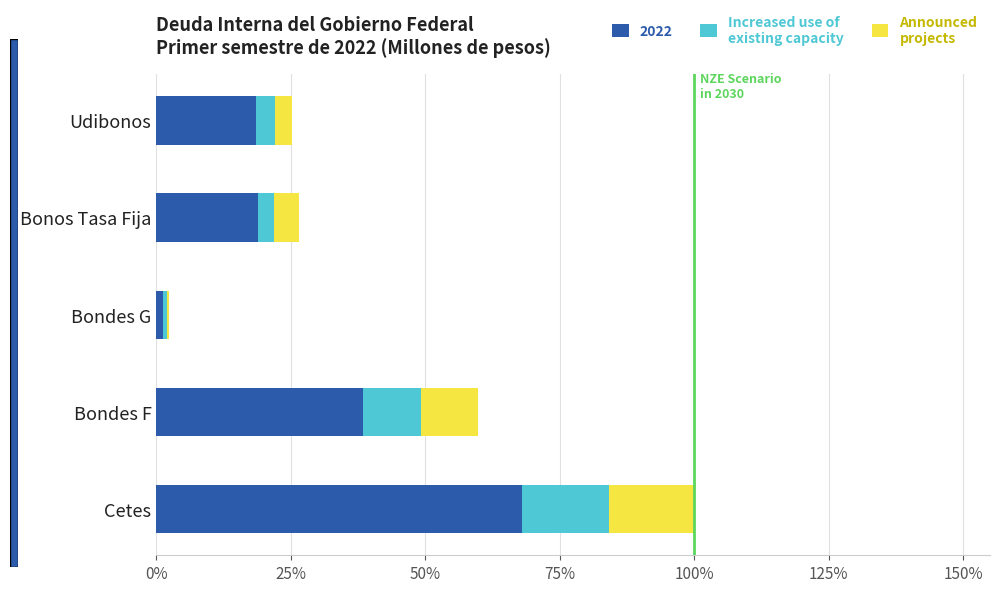

What is the total value across all series at Cetes?

100.0